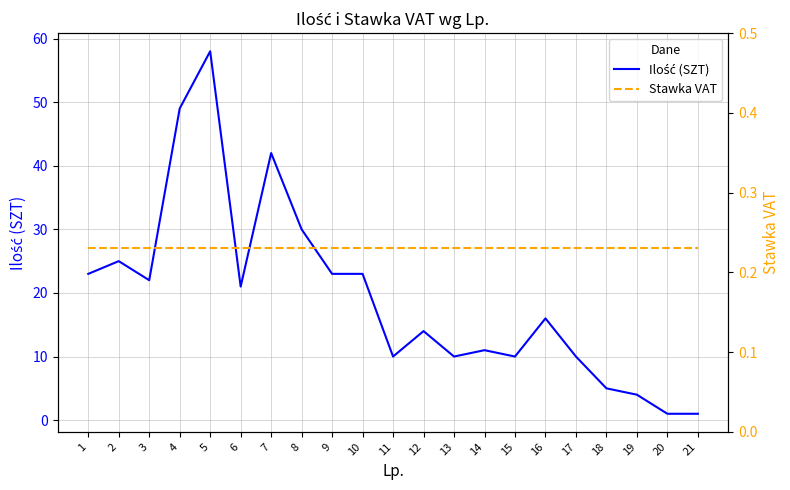

Where is the first local maximum for Ilość (SZT)?

2